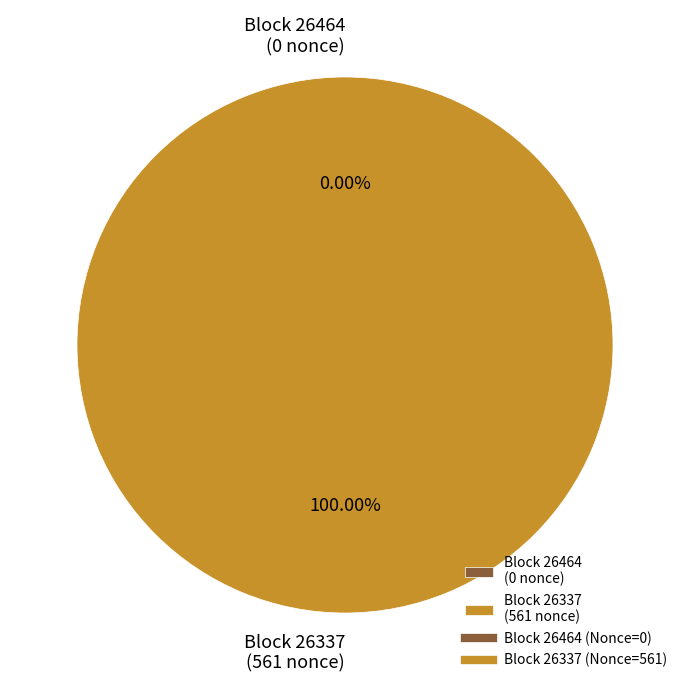

How many slices are in this pie chart?

2